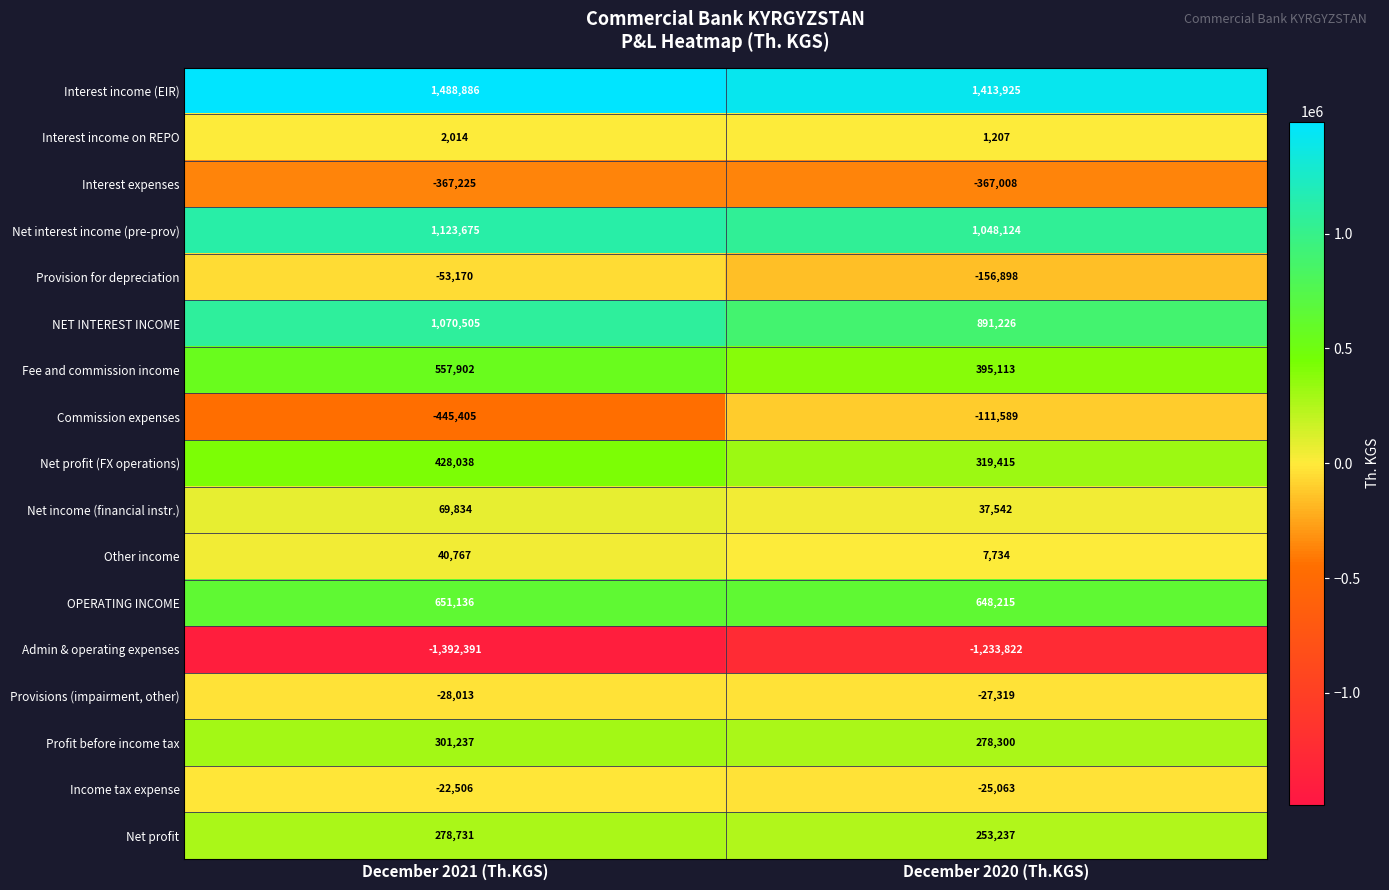

What is the average value of the NET INTEREST INCOME series?

980866